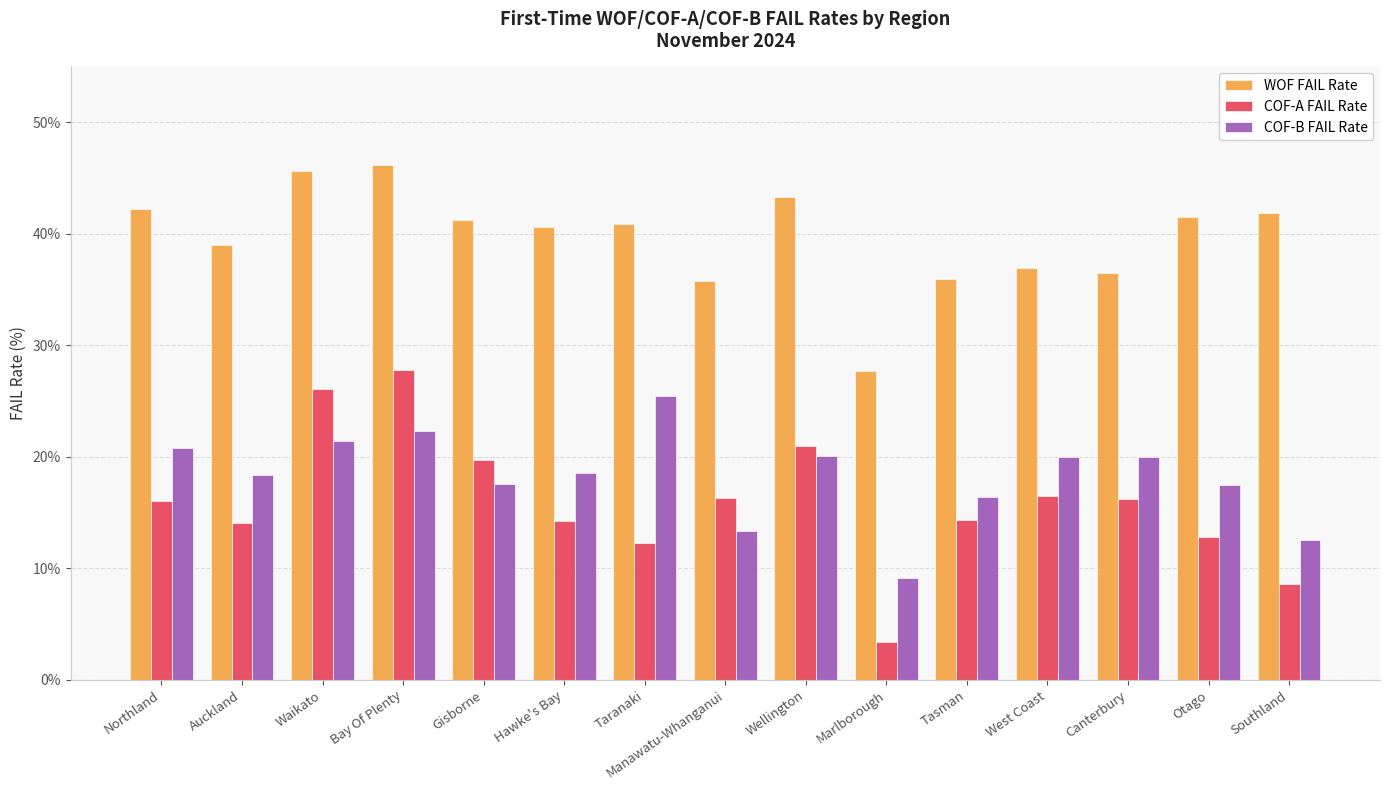

How many bars are there in each group?

3